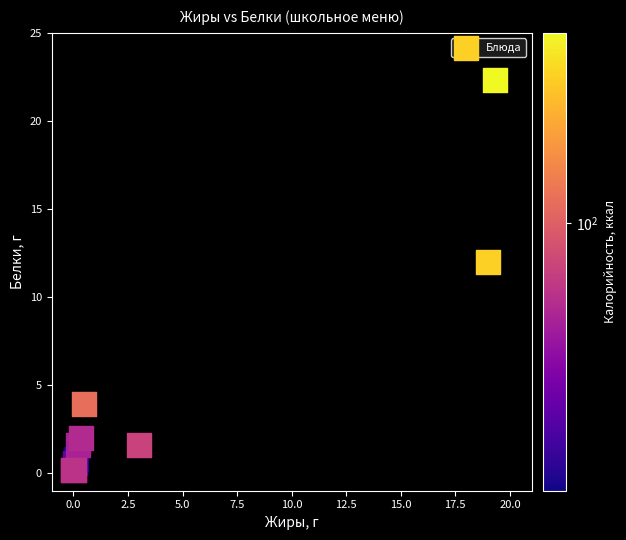

What Y value in the scatter plot is closest to 11?

12.0